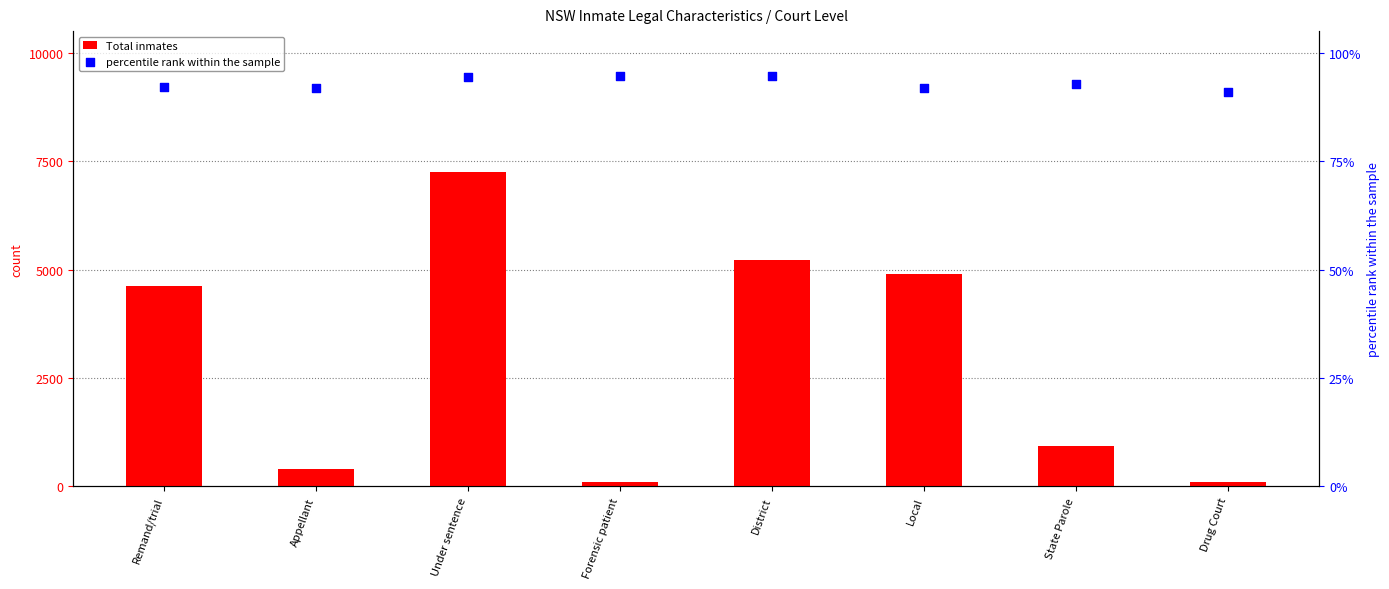

At which category is the sum across all series the highest?

Under sentence